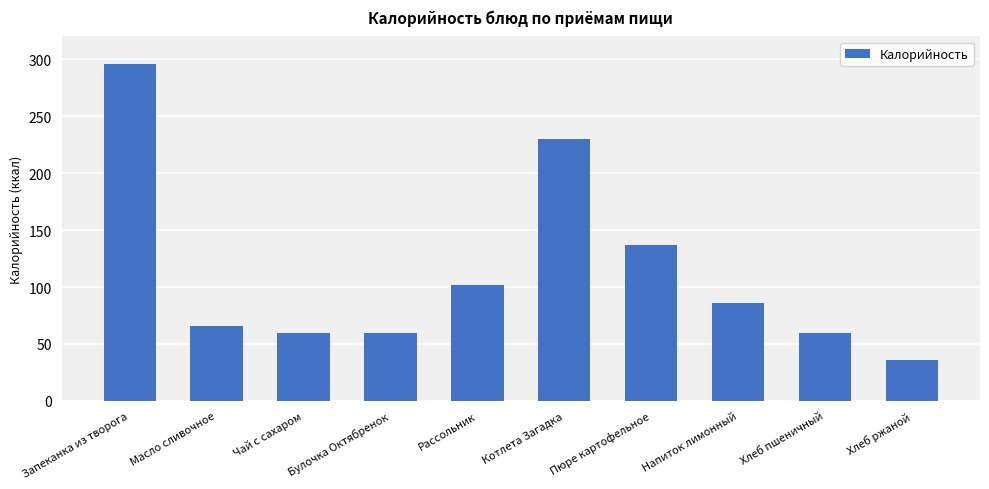

What is the change in value from Напиток лимонный to Хлеб ржаной?

-50.4